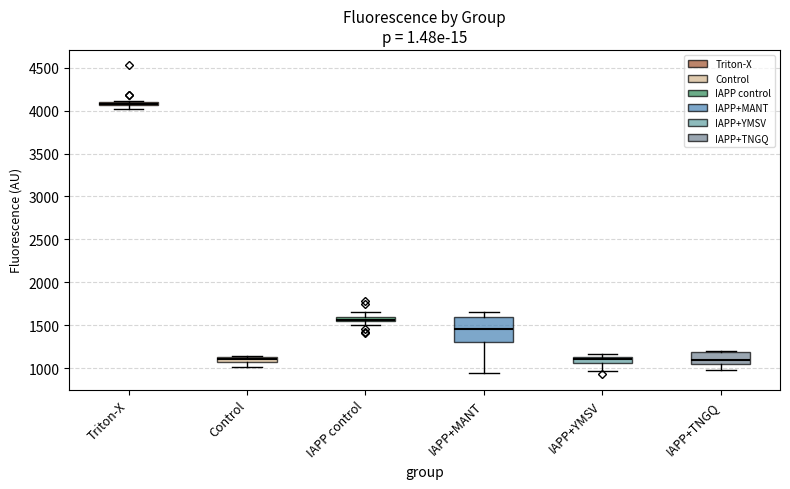

Which box has the highest median line?

Triton-X